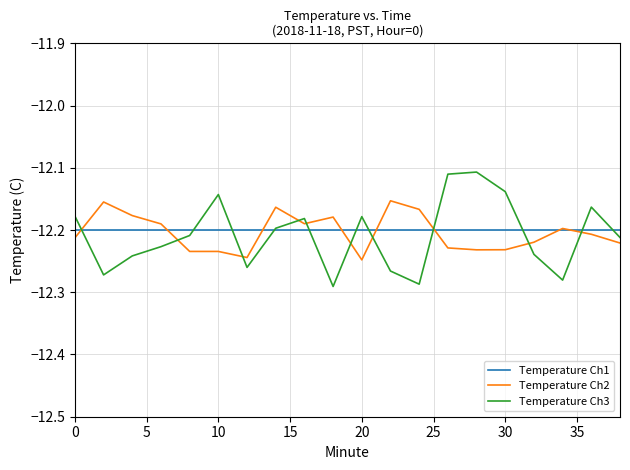

Which series has the largest range (max minus min)?

Temperature Ch3